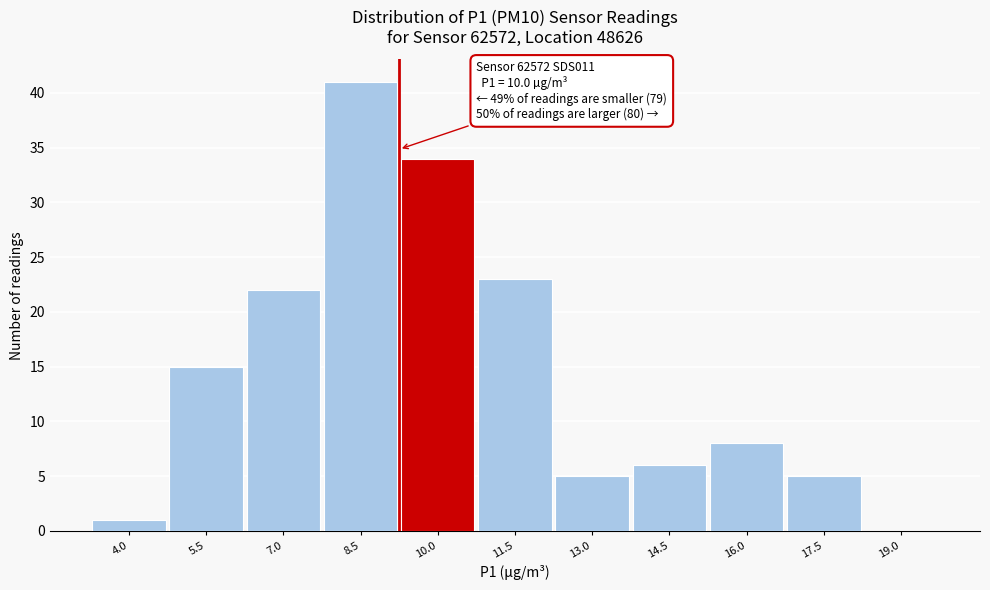

Reading right to left, extract all data points from this chart.

19.0=0	17.5=5	16.0=8	14.5=6	13.0=5	11.5=23	10.0=34	8.5=41	7.0=22	5.5=15	4.0=1